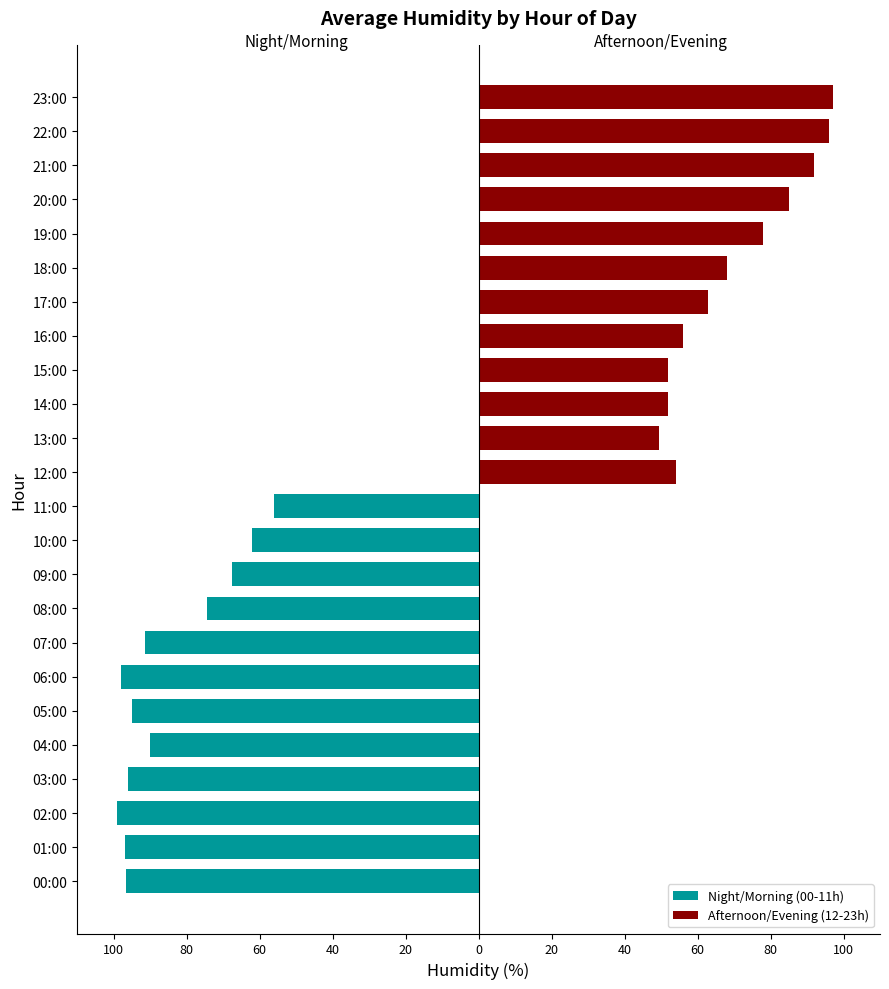

Is the value of Afternoon/Evening (12-23h) at 100 greater than the value of Night/Morning (00-11h) at 0?

Yes